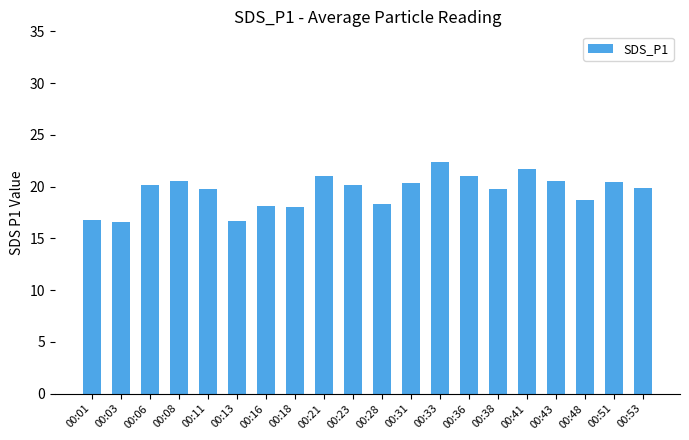

At which label does the data first exceed 20?

00:06